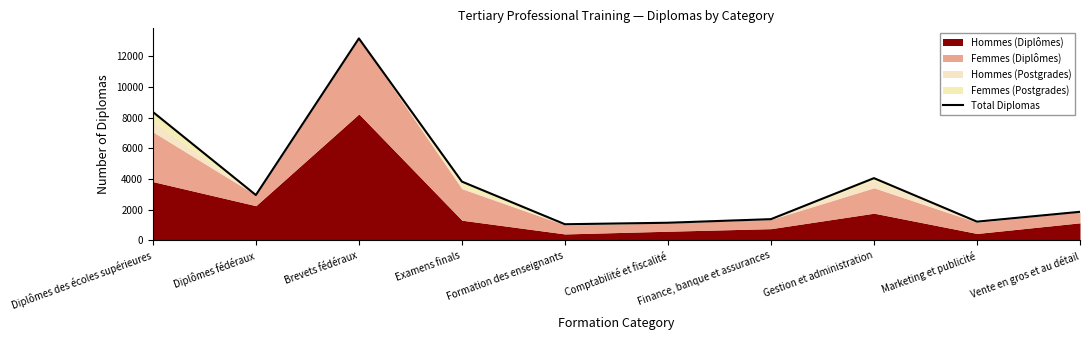

What is the ratio of the value at Formation des enseignants to the value at Comptabilité et fiscalité?

0.9